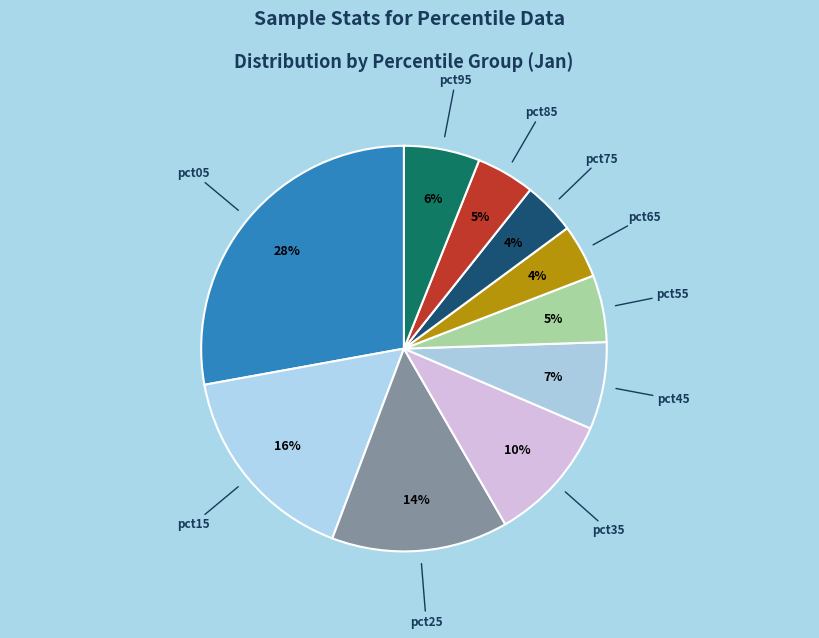

True or false: pct95 accounts for 19% of the total.

False